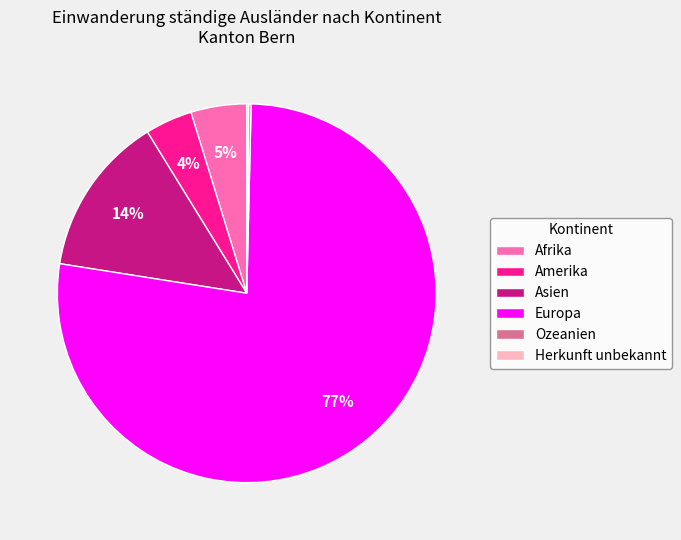

Which slice is the largest?

Europa